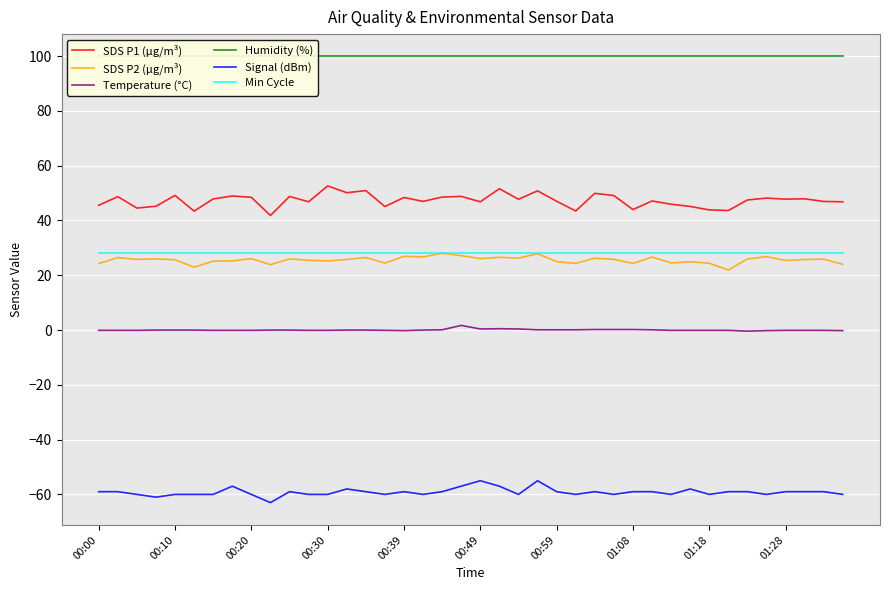

The value of SDS P2 (µg/m³) at 00:59 is 25.0. True or false?

True